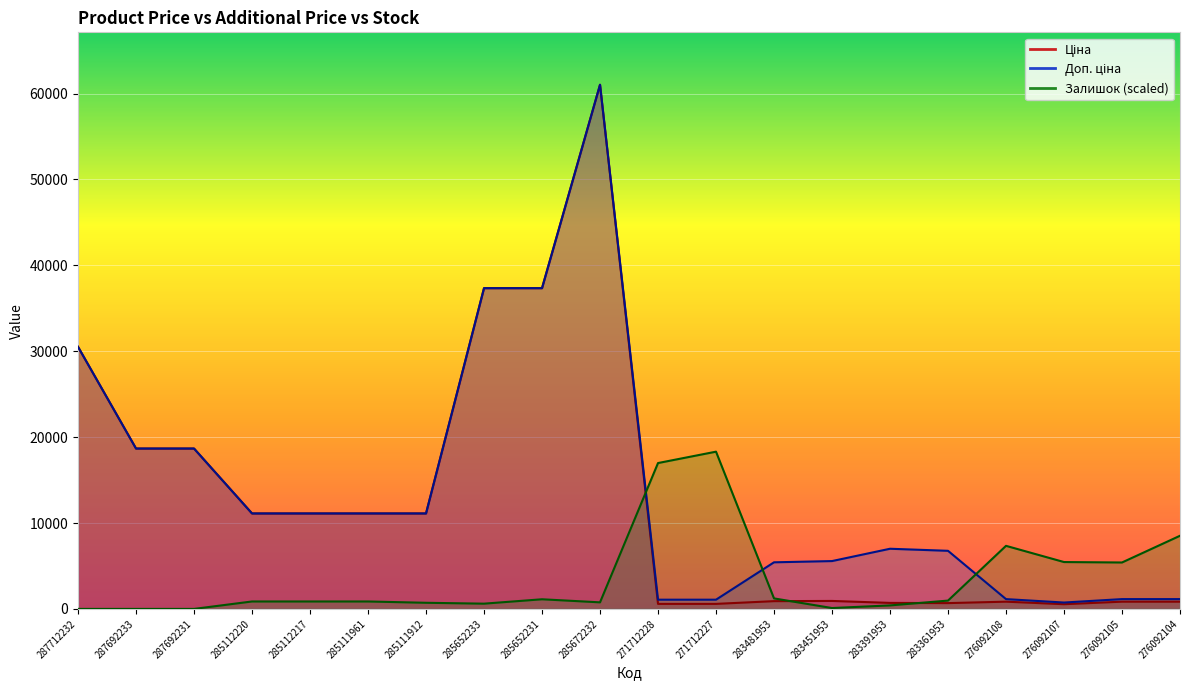

What is the lowest value of the Ціна series?

547.8